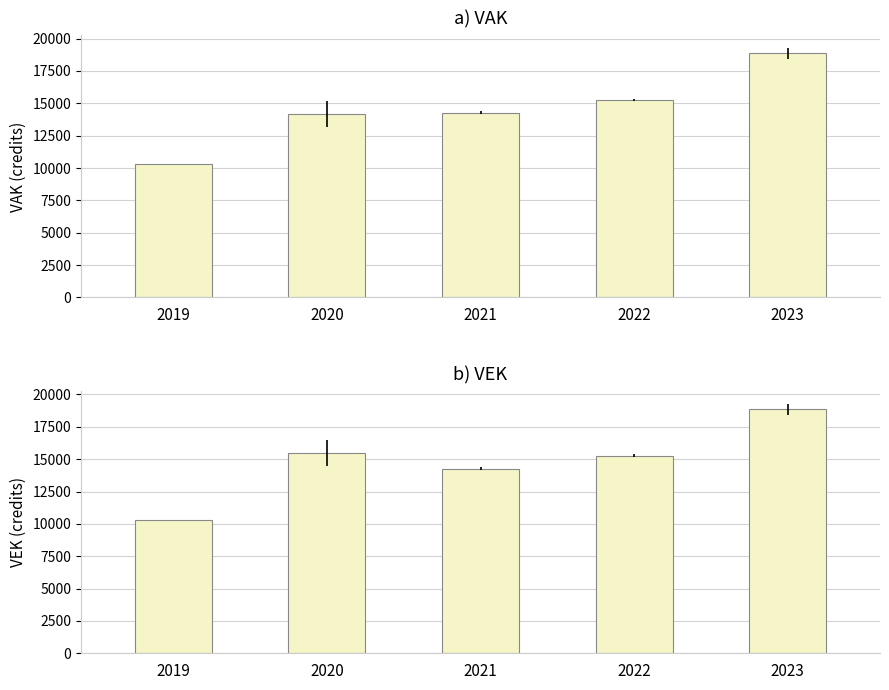

Is the value of VEK at 2019 greater than the value of VAK at 2020?

No